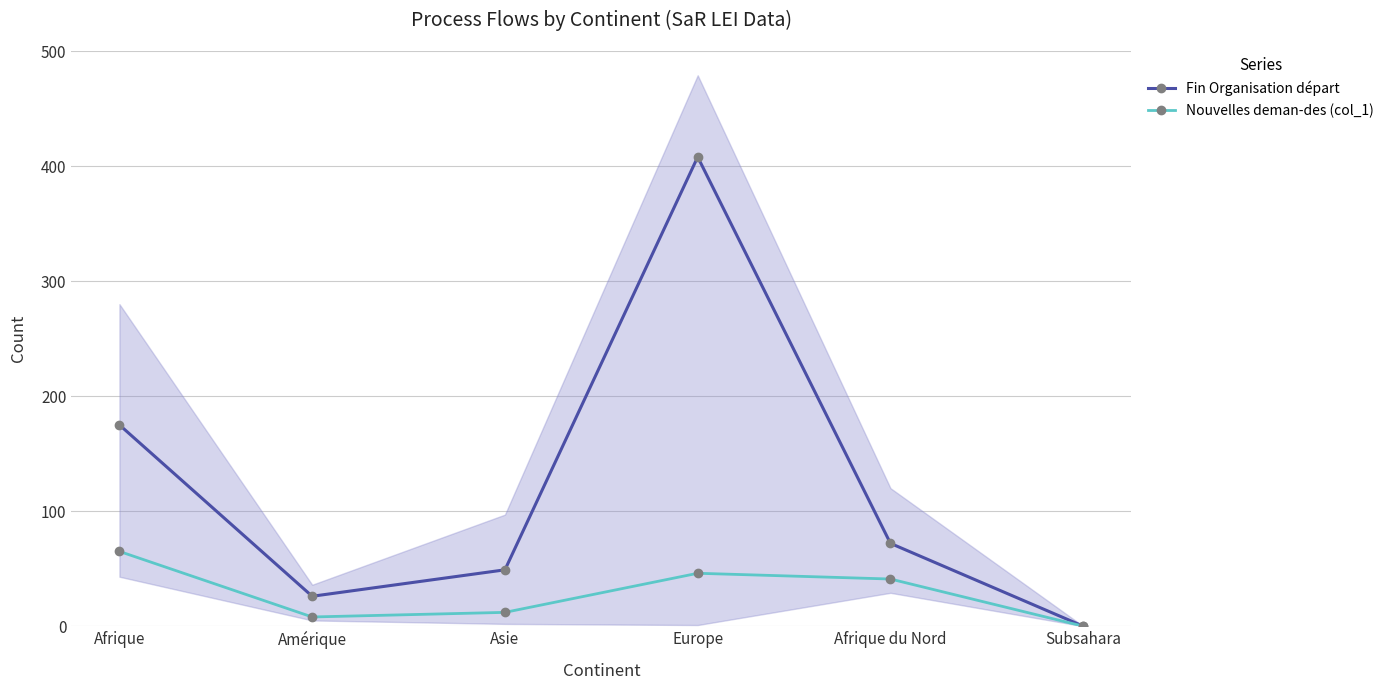

At which category does Nouvelles deman-des (col_1) reach its first local peak?

Europe